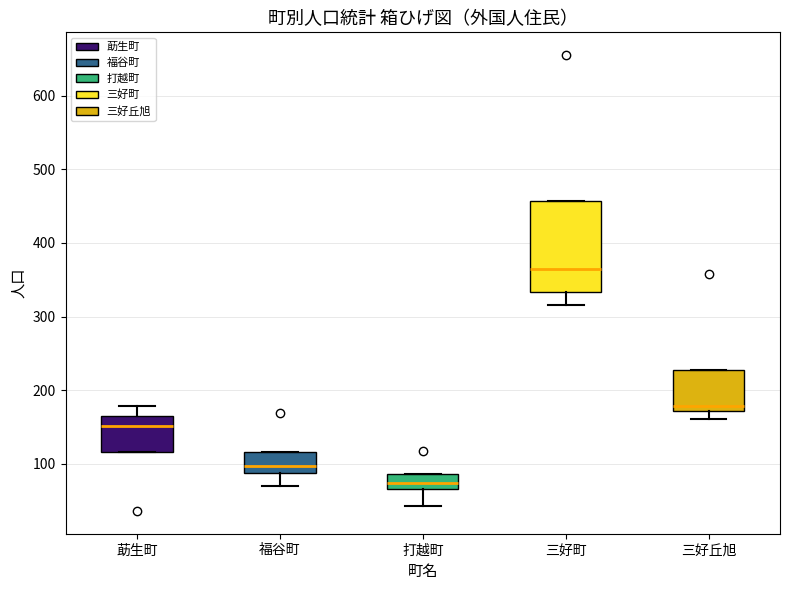

Where does the lower whisker of the box for 打越町 end on the y-axis? The values are not printed on the chart, so give them approximately, as read against the axis.

40